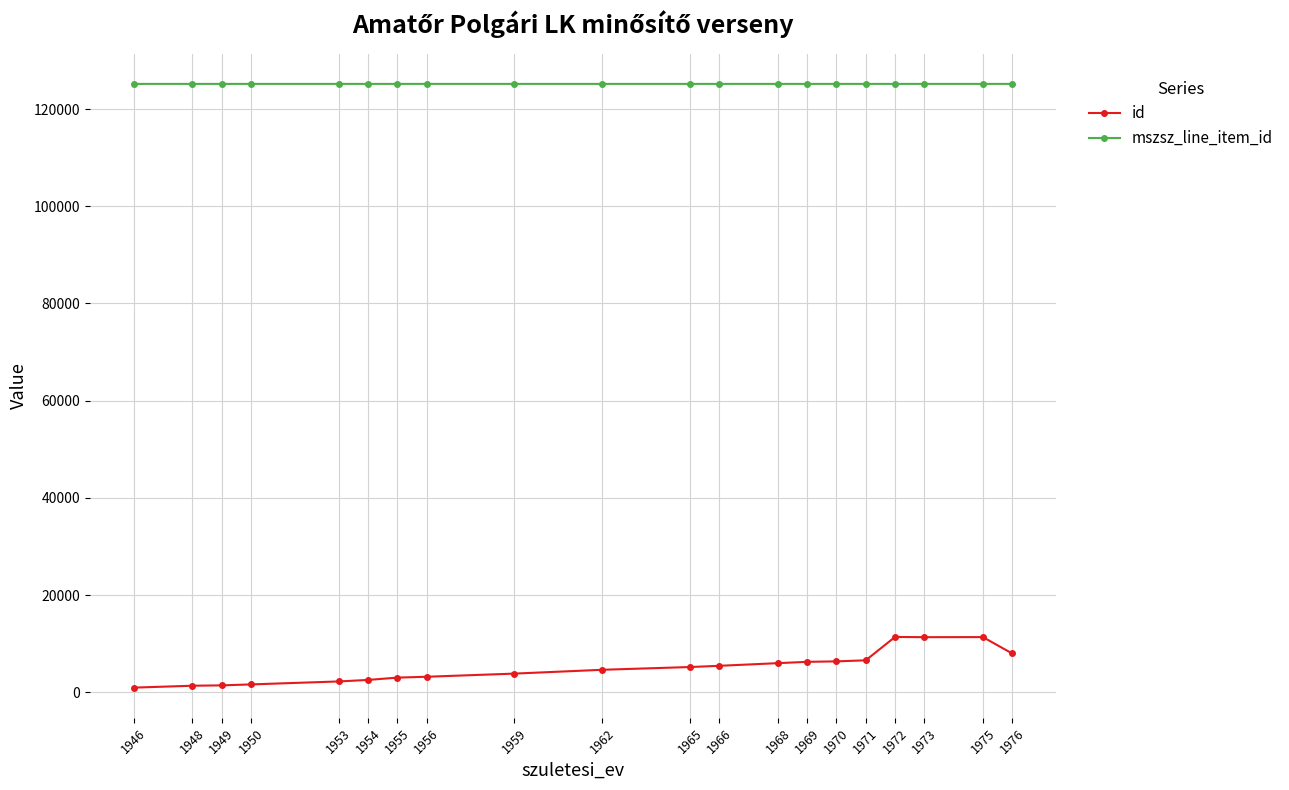

What are all the series names shown in the legend?

id, mszsz_line_item_id